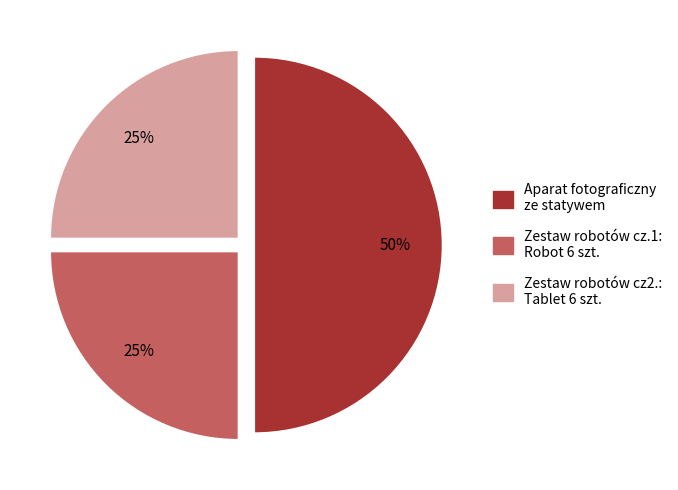

To the nearest percent, what is the difference between the largest and smallest slice percentages?

25%